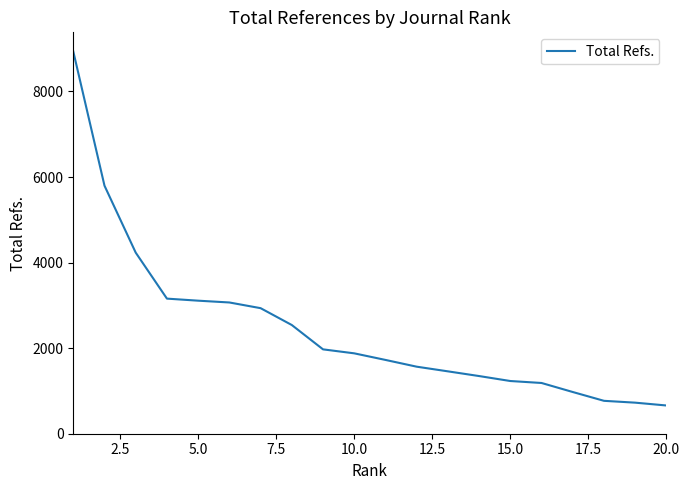

What is the difference between the maximum and minimum values?

8276